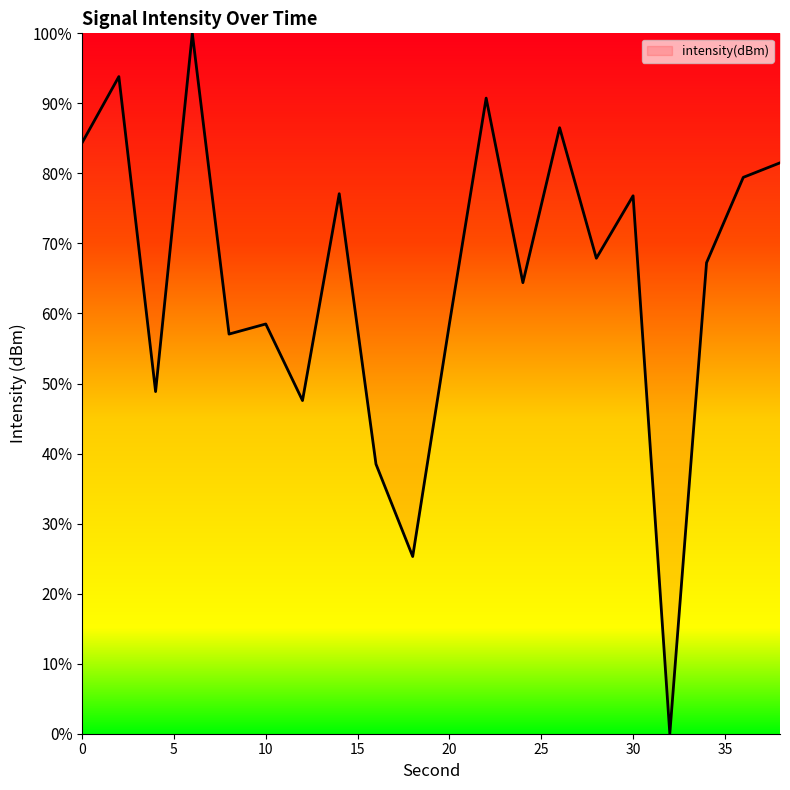

What is the maximum value shown in the chart?

100.0